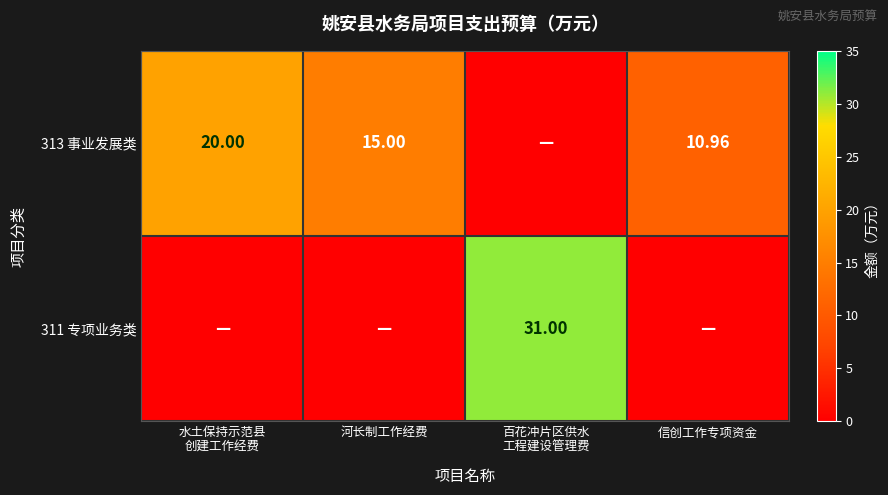

Is it true that 311 专项业务类 equals 0.0 at 河长制工作经费?

True